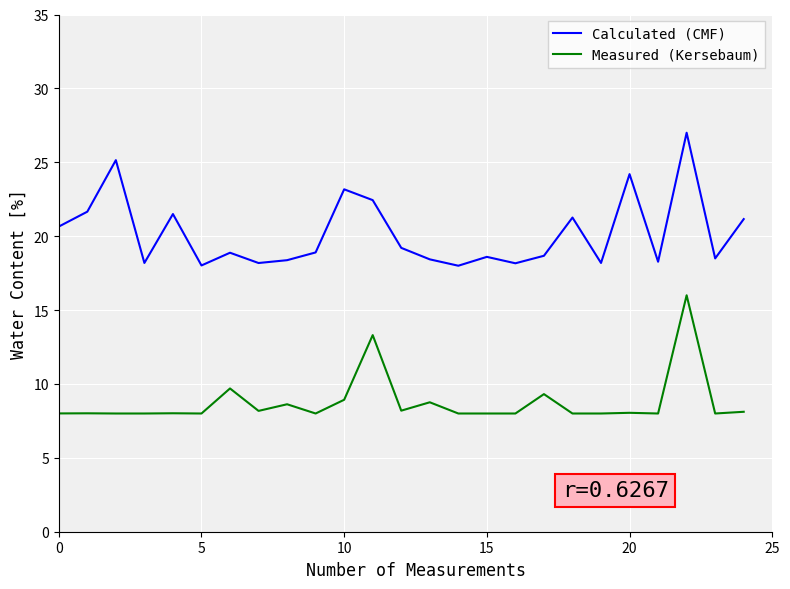

What is the difference between the maximum and minimum values in the Measured (Kersebaum) series?

8.0